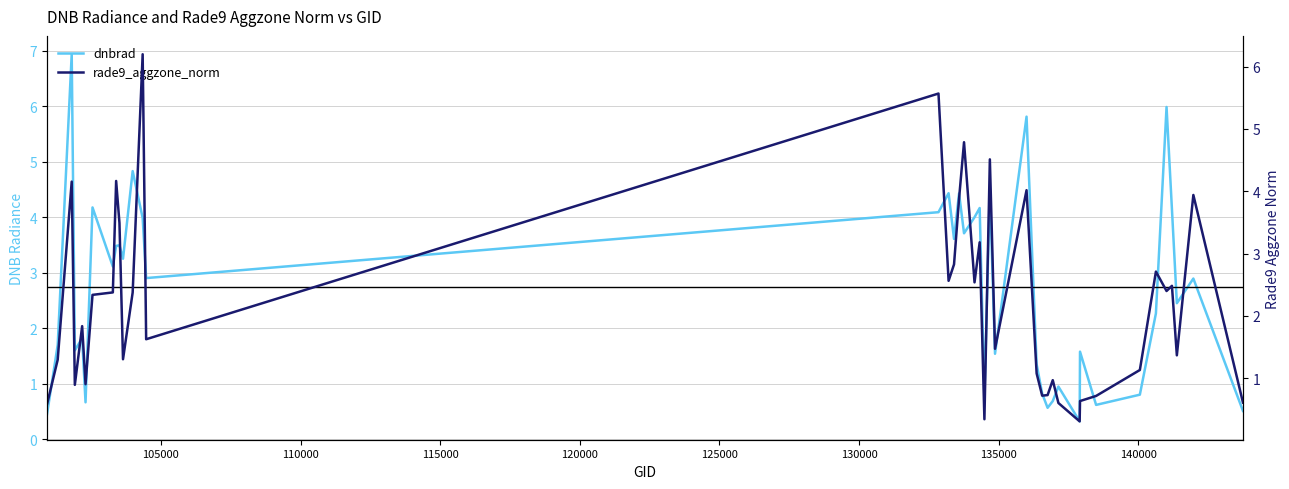

At how many categories does at least one series exceed 4?

14